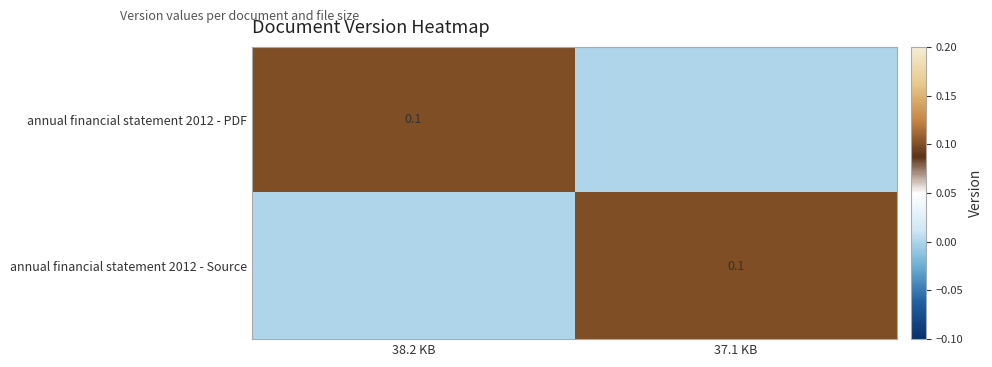

The value of annual financial statement 2012 - PDF at 38.2 KB is 0.2. True or false?

False